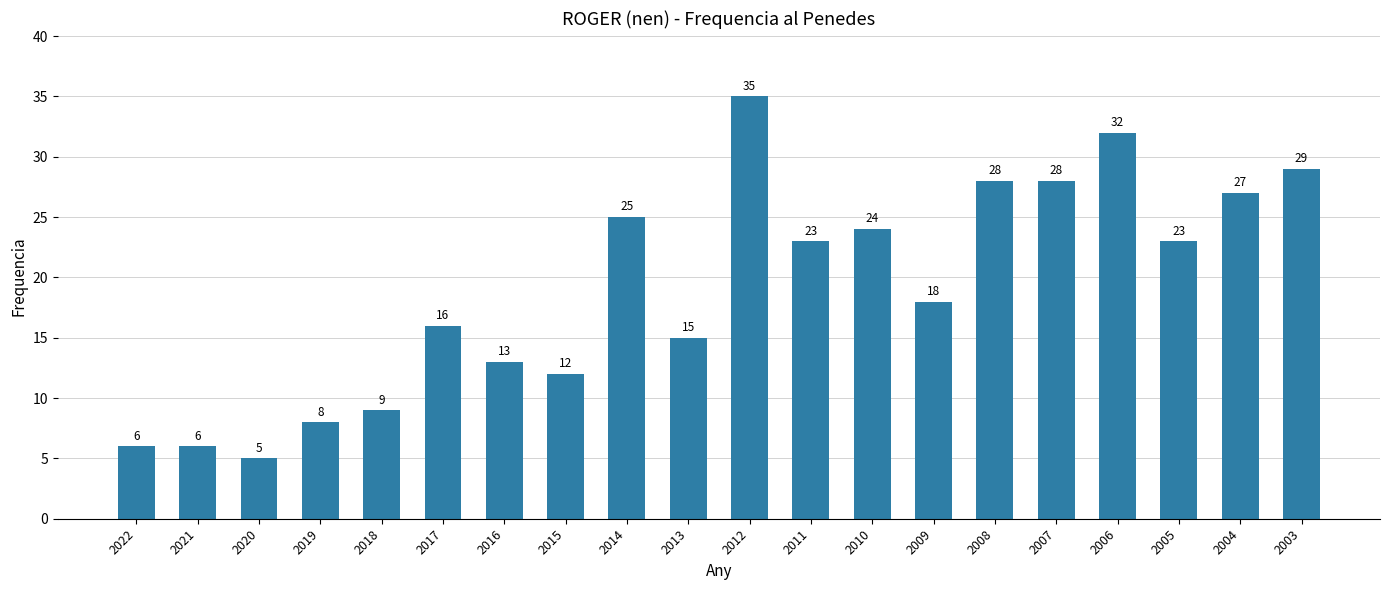

What value does the data have at 2007?

28